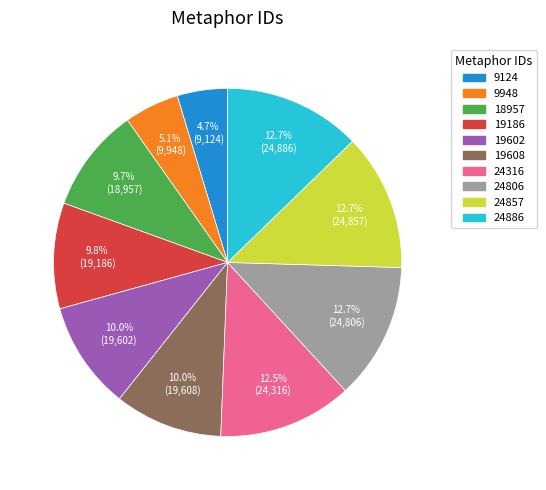

Is there any slice that represents more than half of the pie?

No